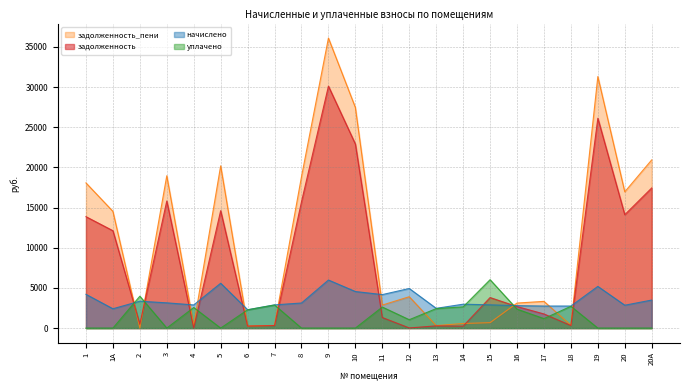

List the series in order of their overall mean, lowest first.

уплачено, начислено, задолженность, задолженность_пени